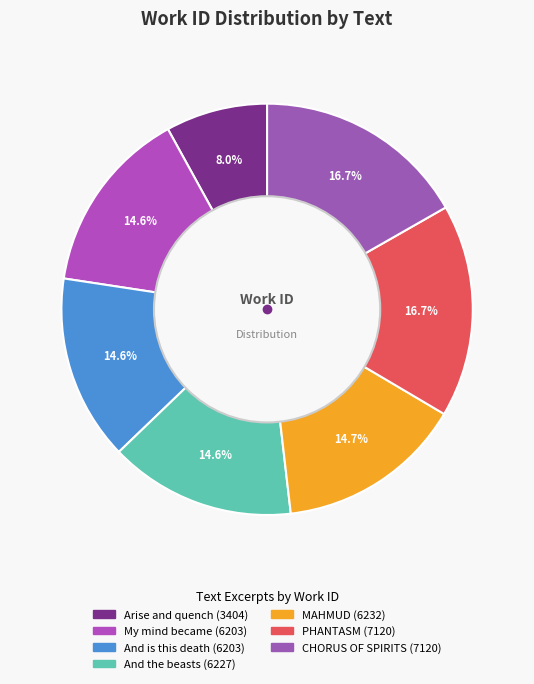

Count the number of slices in the pie.

7